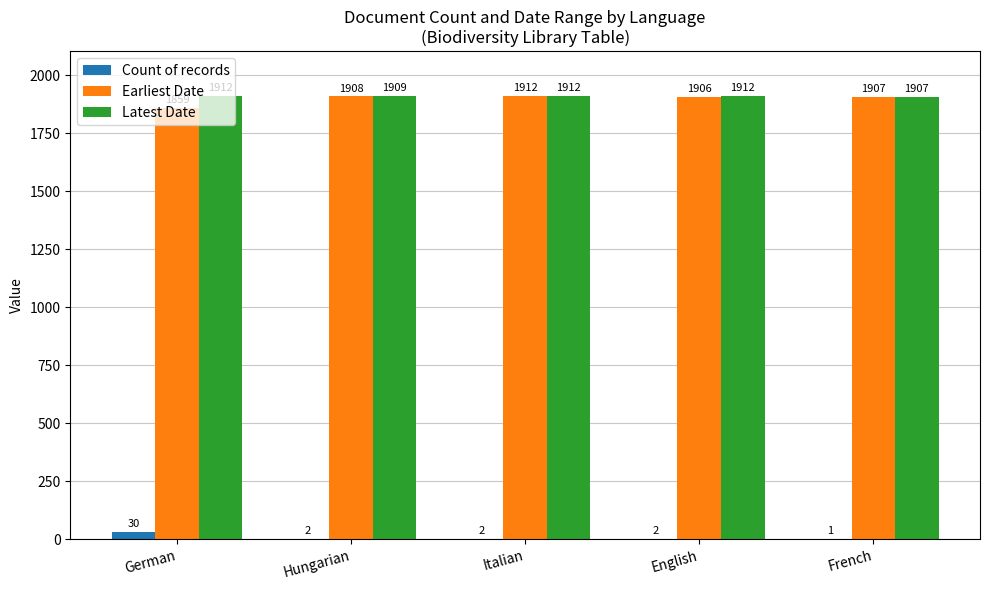

Which series changed the most between Italian and English?

Earliest Date